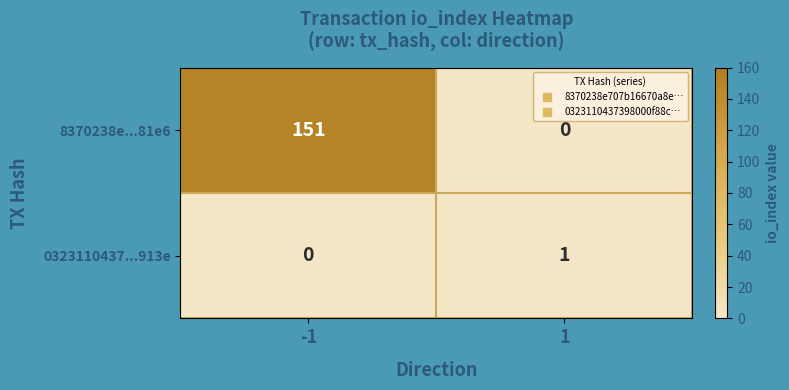

Which series has the widest spread of values?

8370238e...81e6